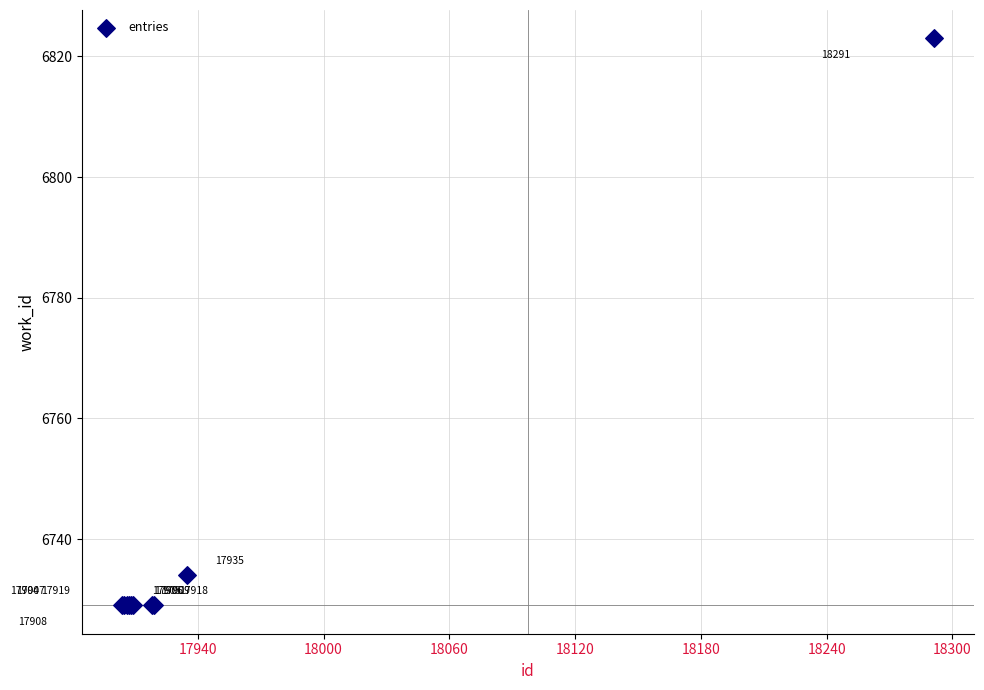

What Y value in the scatter plot is closest to 6776?

6734